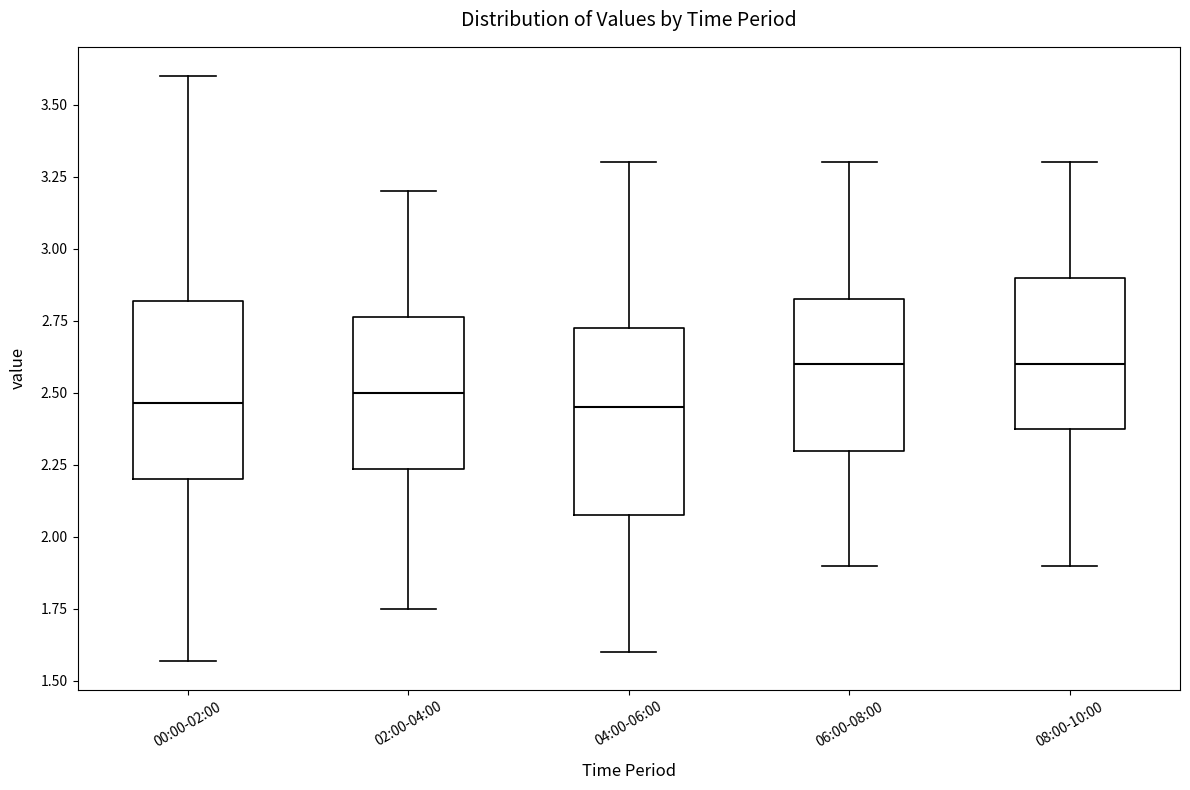

Where is the upper edge of the box for 00:00-02:00 on the y-axis? The values are not printed on the chart, so give them approximately, as read against the axis.

2.80